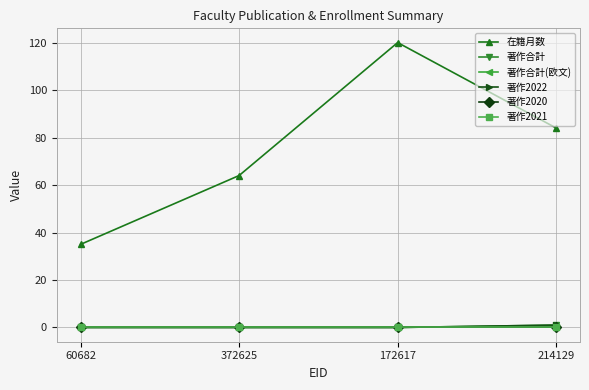

What is the maximum value shown in the chart?

120